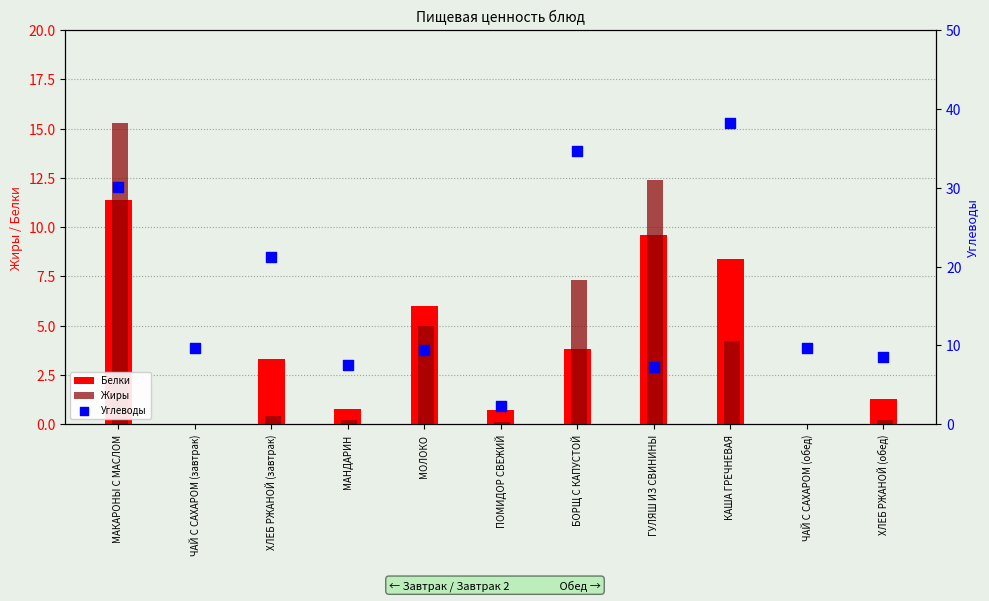

What is the total value across all series at МАНДАРИН?

8.5